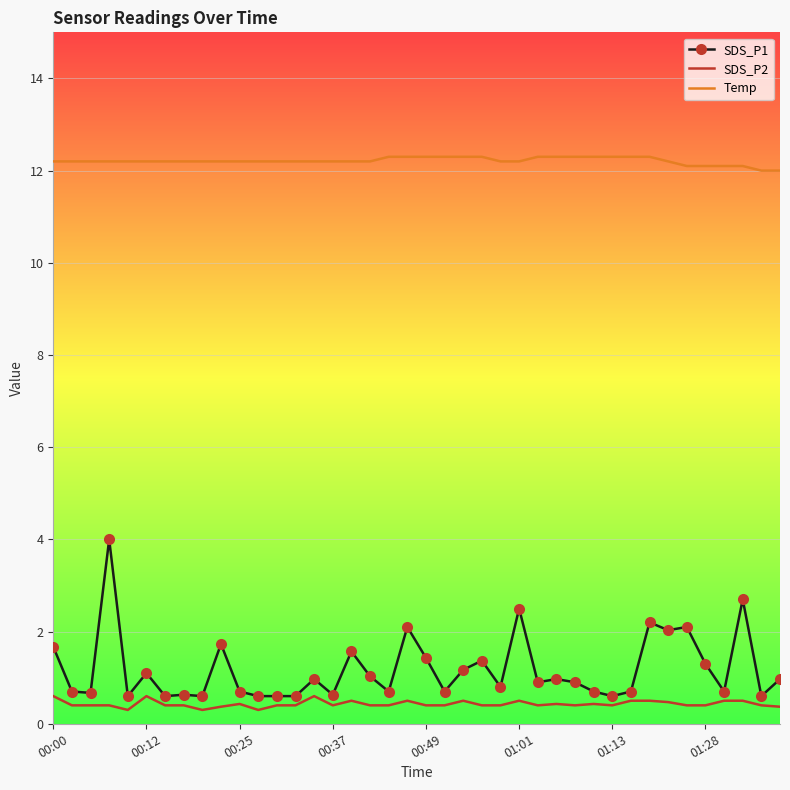

What is the difference between the second highest and minimum values in the SDS_P2 series?

0.3